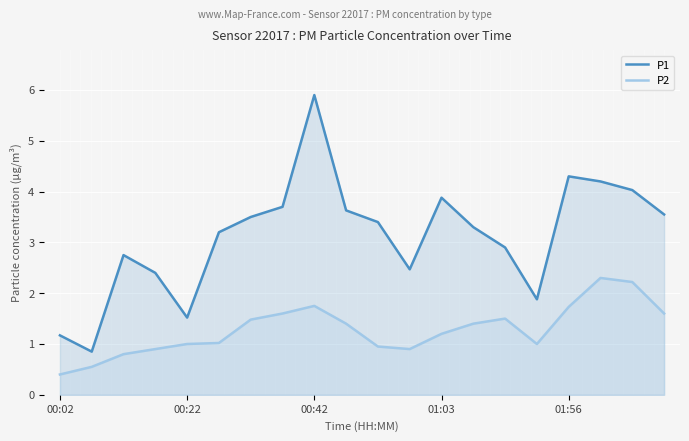

Rank the series at 01:56 from lowest to highest value.

P2, P1